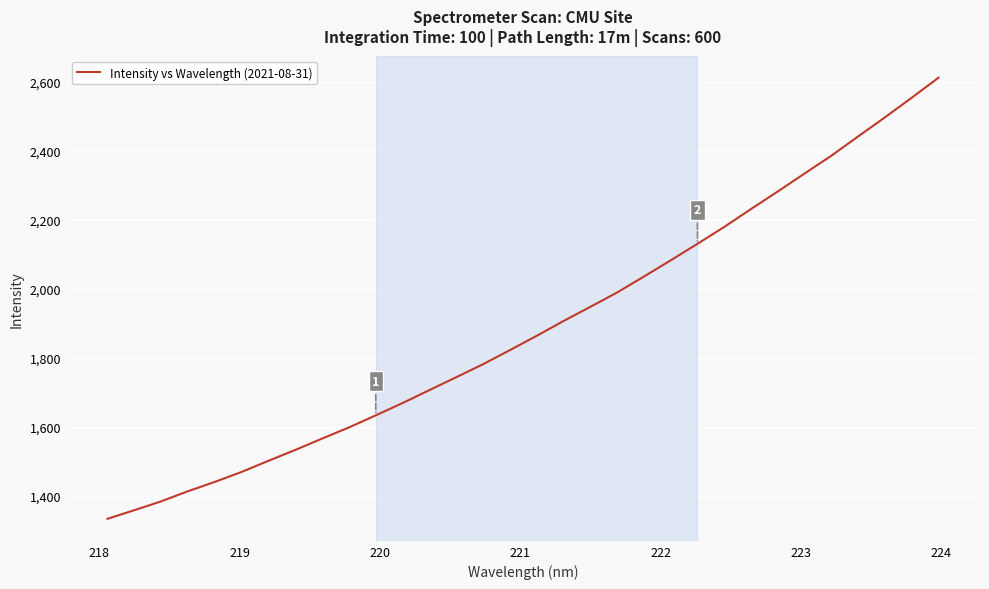

What is the greatest value displayed?

2611.4